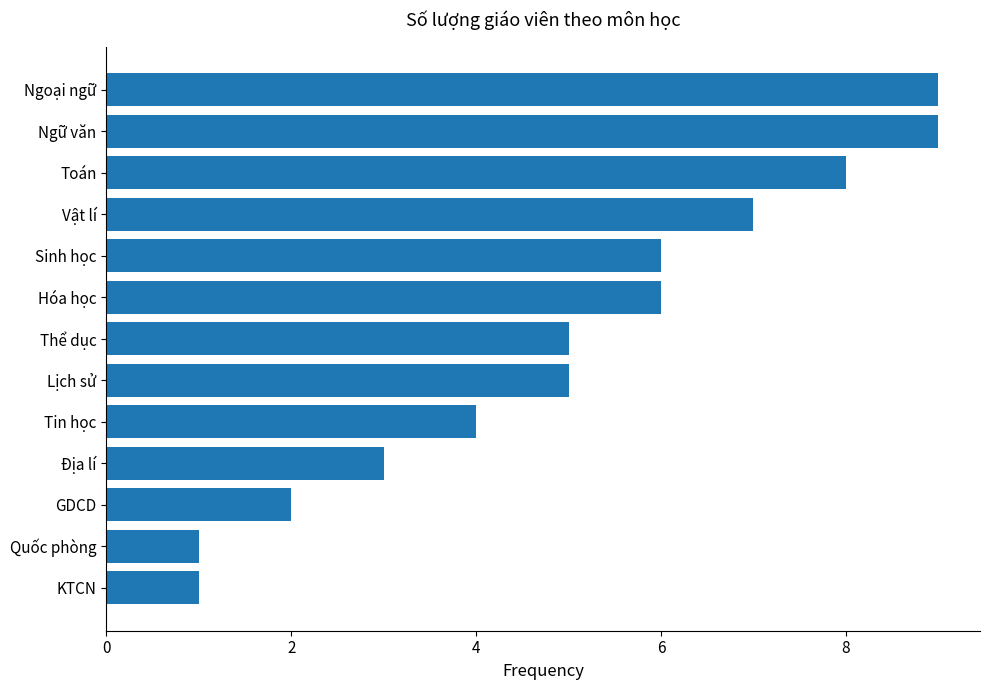

Between Hóa học and Tin học, which is larger?

Hóa học